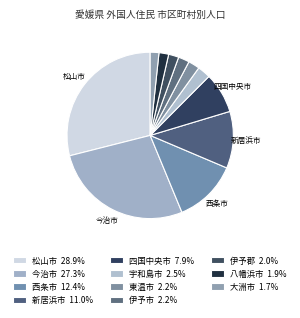

How many slices are in this pie chart?

11